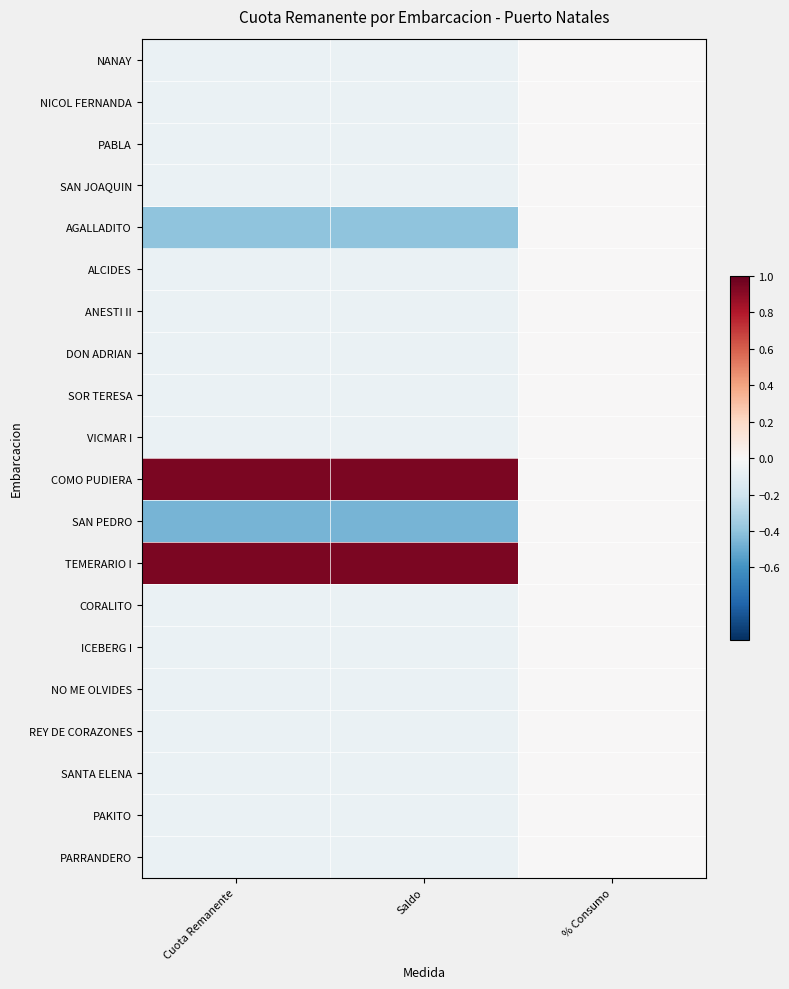

At how many categories does at least one series exceed 0?

2